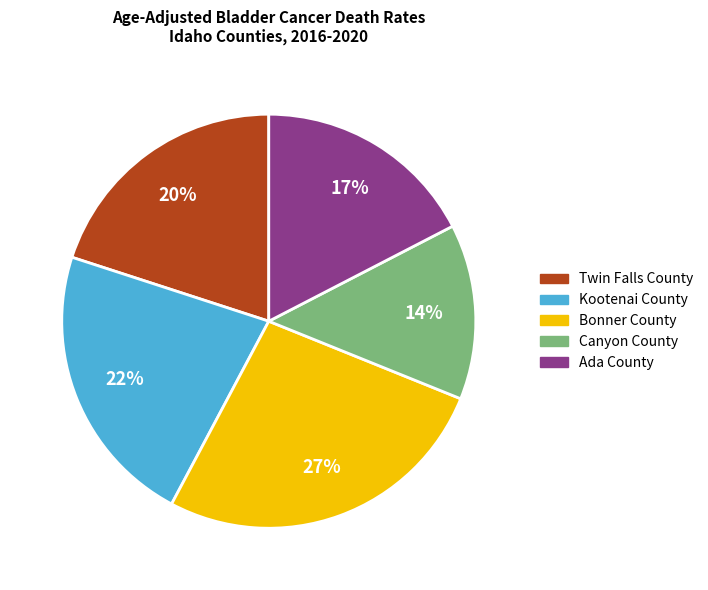

Rank the categories by value from highest to lowest.

Bonner County, Kootenai County, Twin Falls County, Ada County, Canyon County